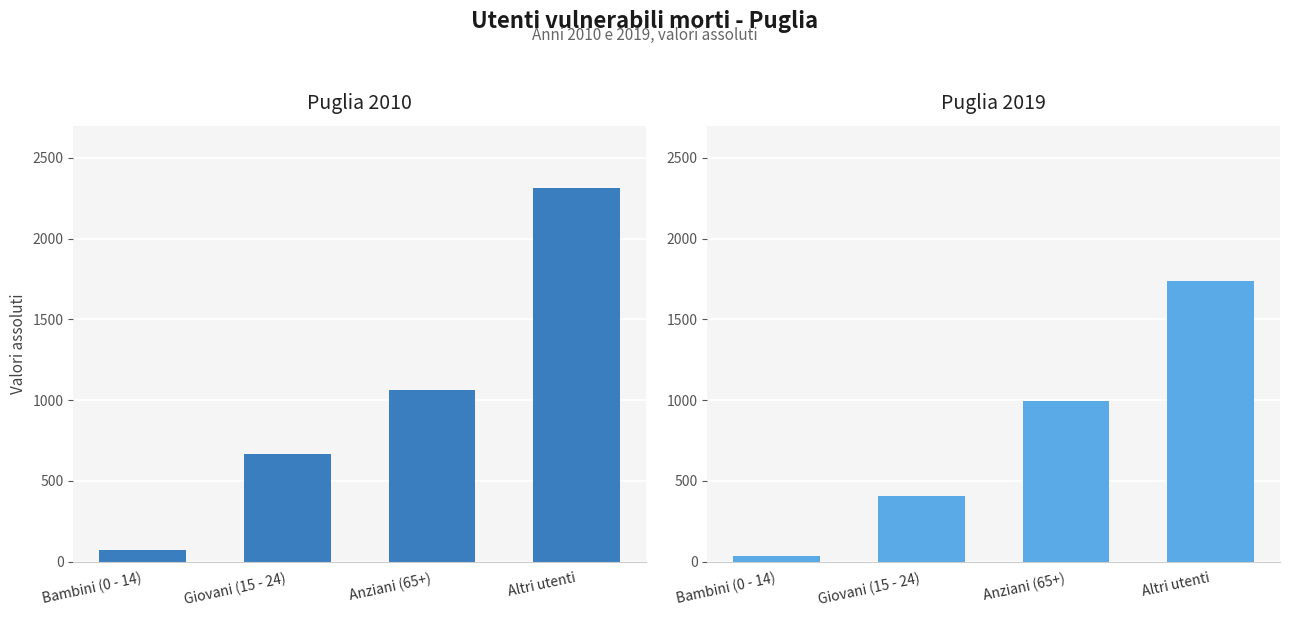

Is it true that Puglia 2019 equals 1352 at Anziani (65+)?

False